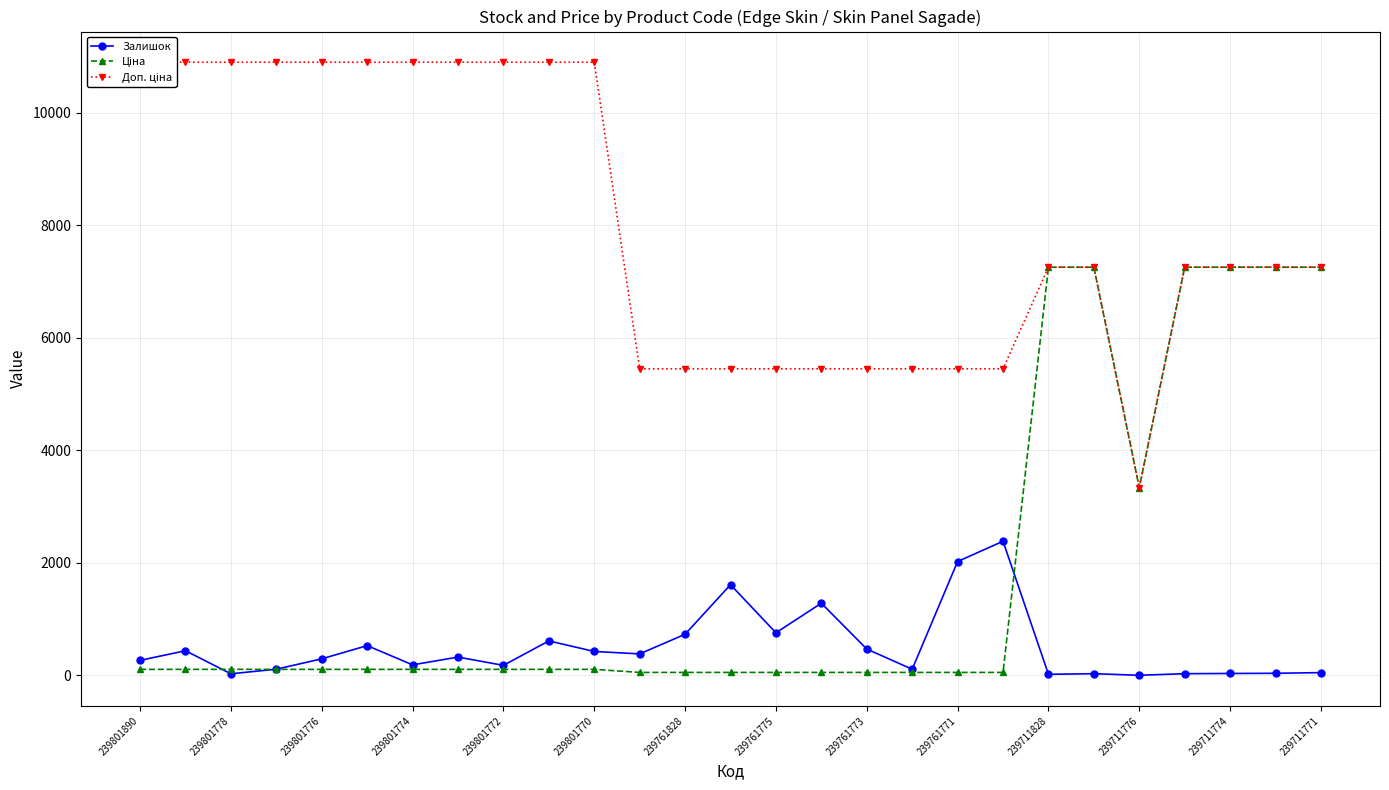

At 239761773, list the series in order from largest to smallest.

Доп. ціна, Залишок, Ціна